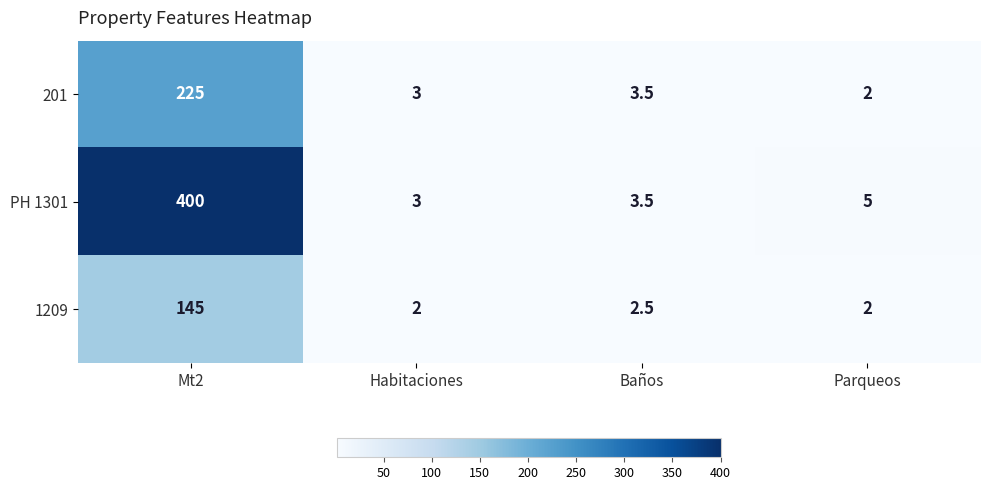

Reading left to right, transcribe all the data shown in this chart.

201: 225.0	3.0	3.5	2.0
PH 1301: 400.0	3.0	3.5	5.0
1209: 145.0	2.0	2.5	2.0